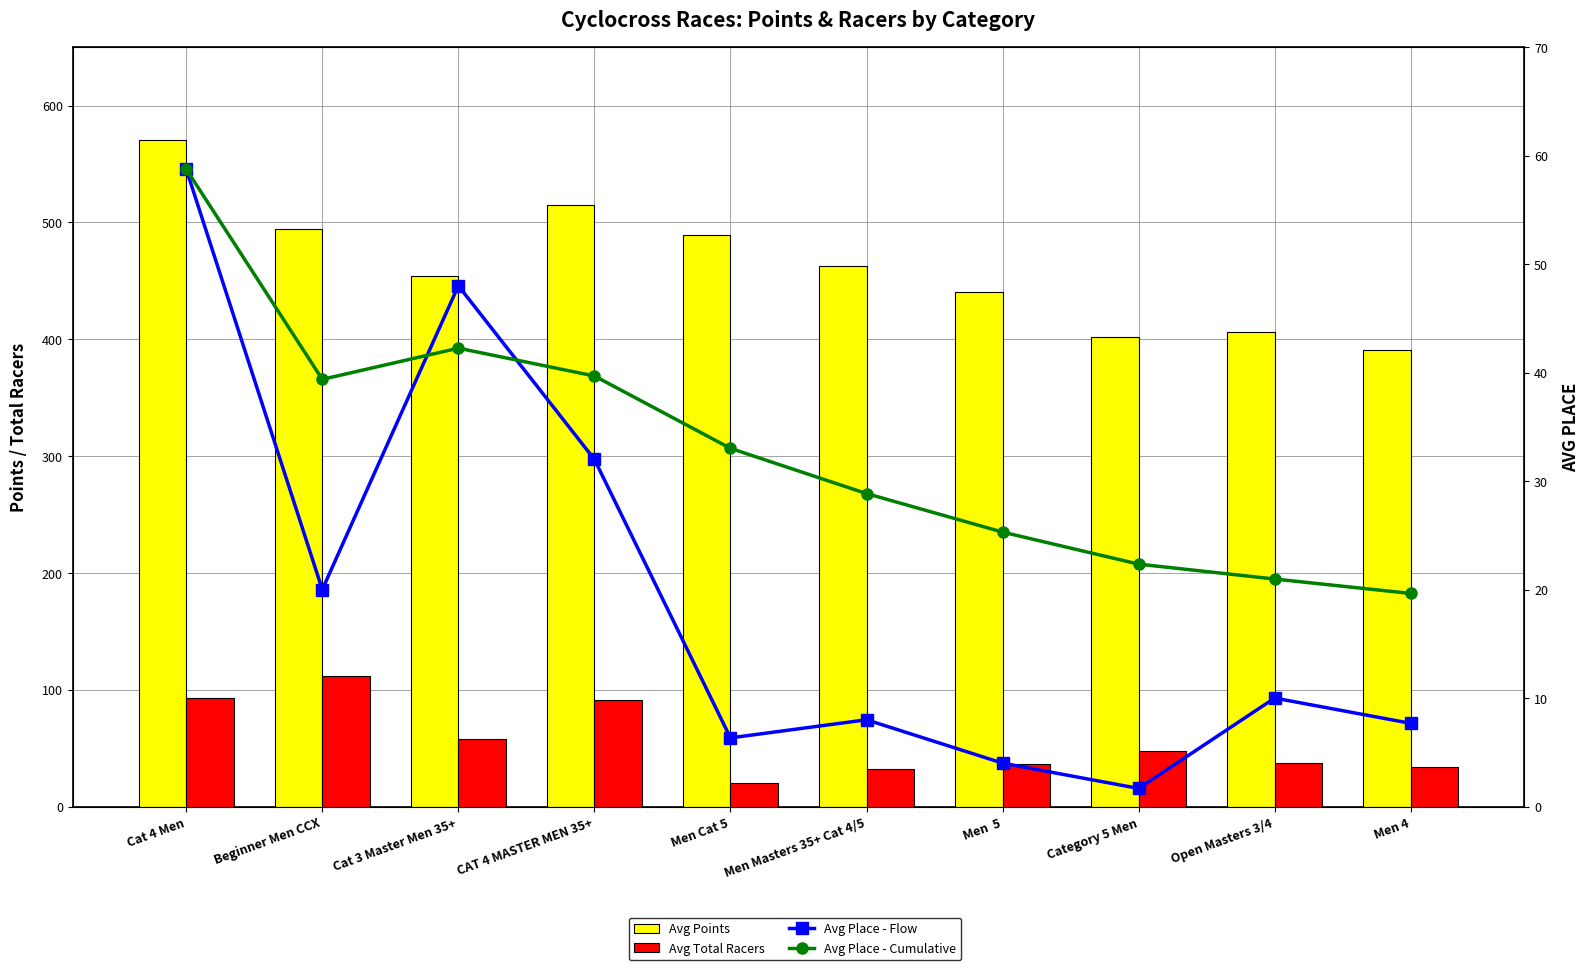

True or false: Avg Total Racers has a value of 47.4 at Category 5 Men.

True